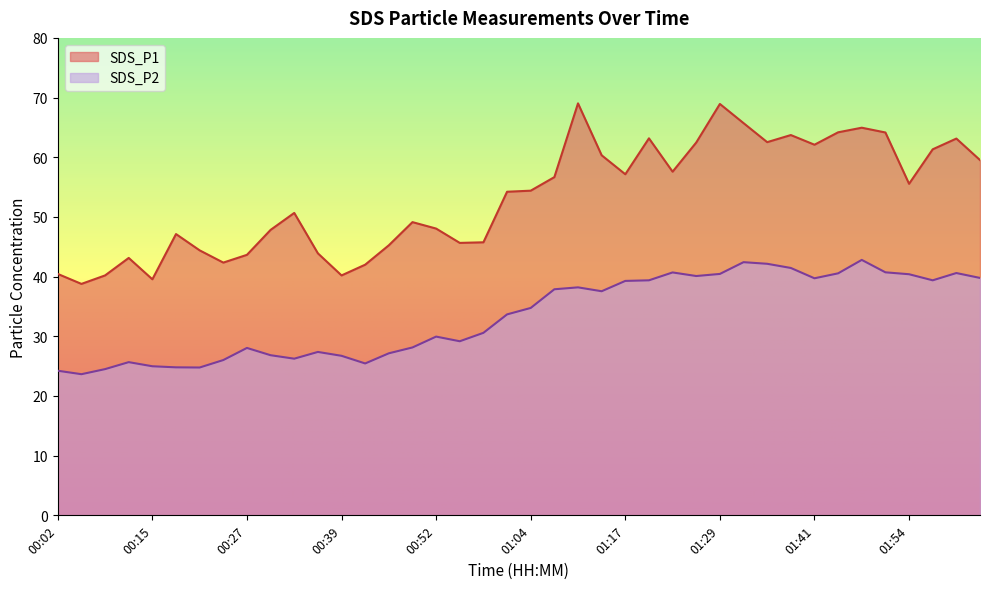

Which series has the largest range (max minus min)?

SDS_P1